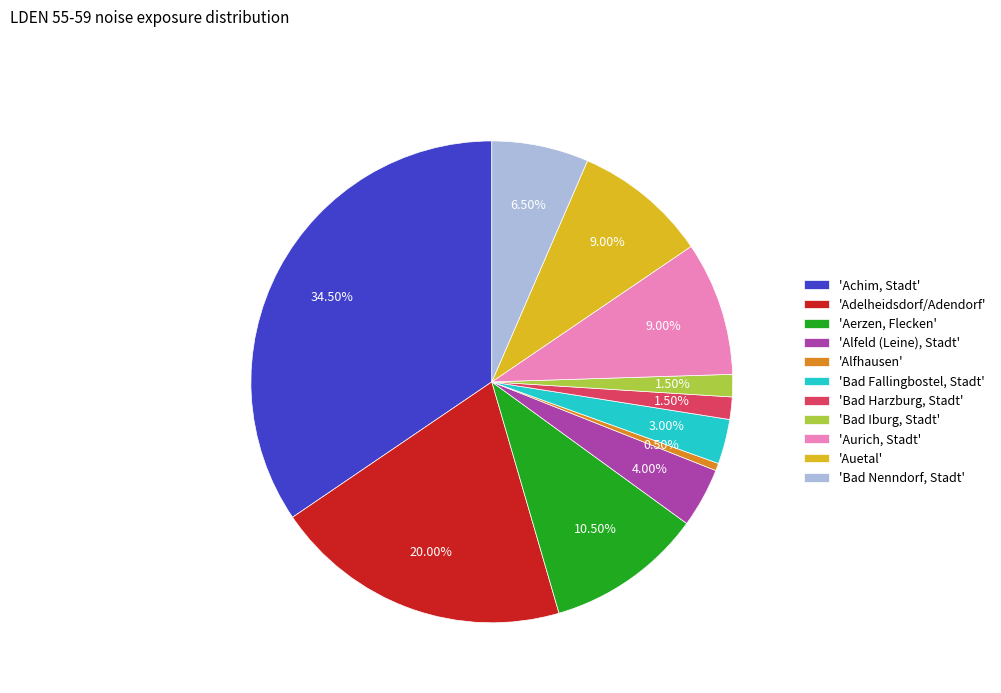

Does 'Aerzen, Flecken' account for over 50% of the chart?

No